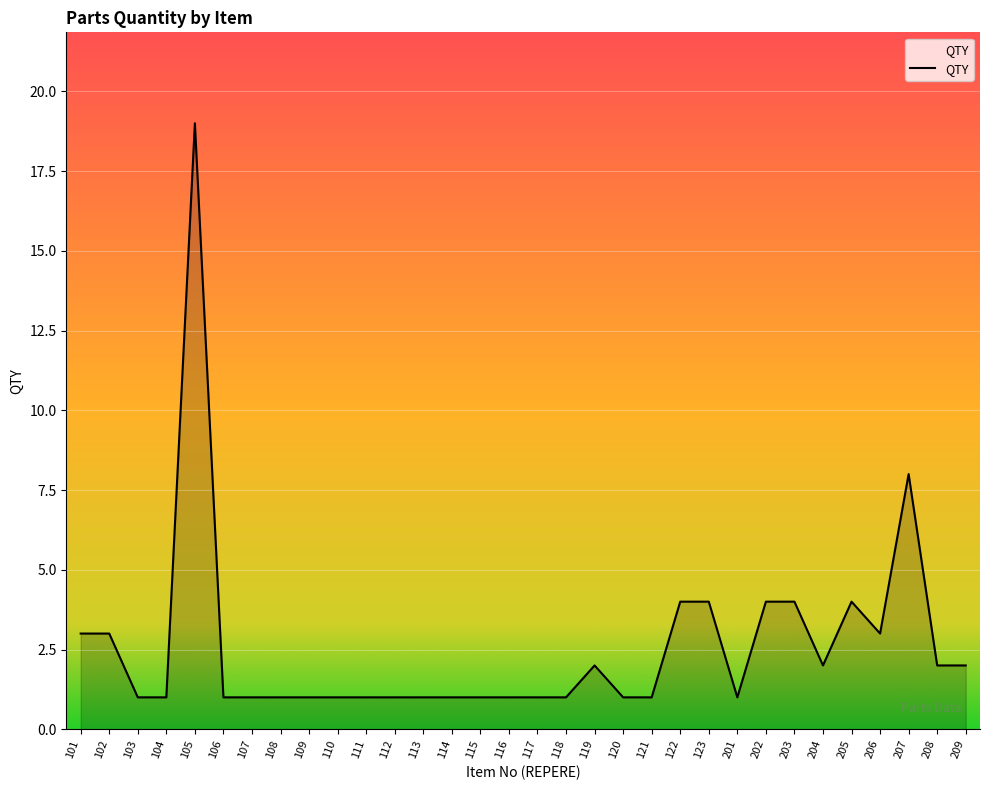

Reading left to right, transcribe all the data shown in this chart.

101=3	102=3	103=1	104=1	105=19	106=1	107=1	108=1	109=1	110=1	111=1	112=1	113=1	114=1	115=1	116=1	117=1	118=1	119=2	120=1	121=1	122=4	123=4	201=1	202=4	203=4	204=2	205=4	206=3	207=8	208=2	209=2